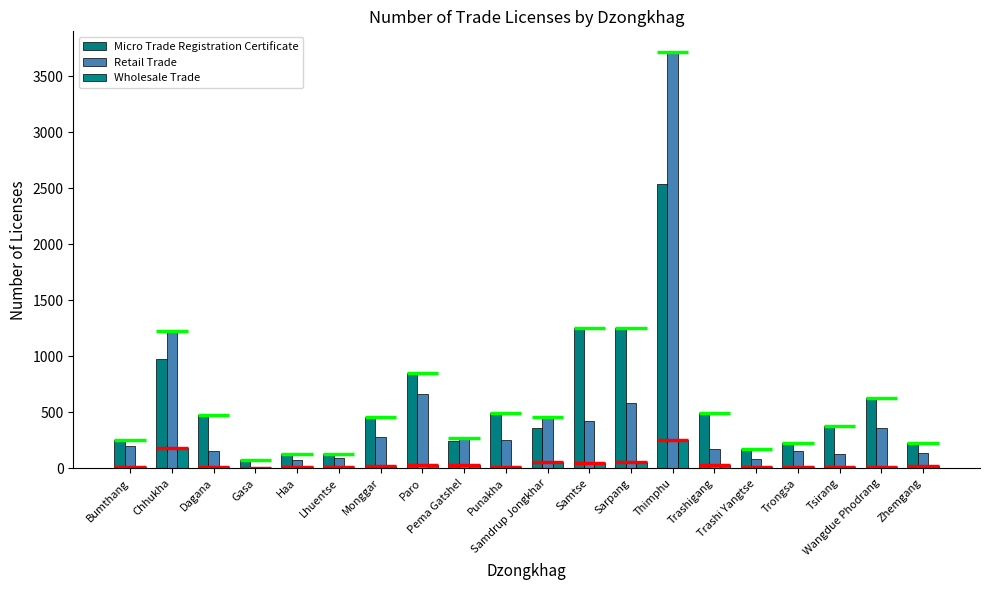

What is the label of the 9th bar from the right?

Samtse